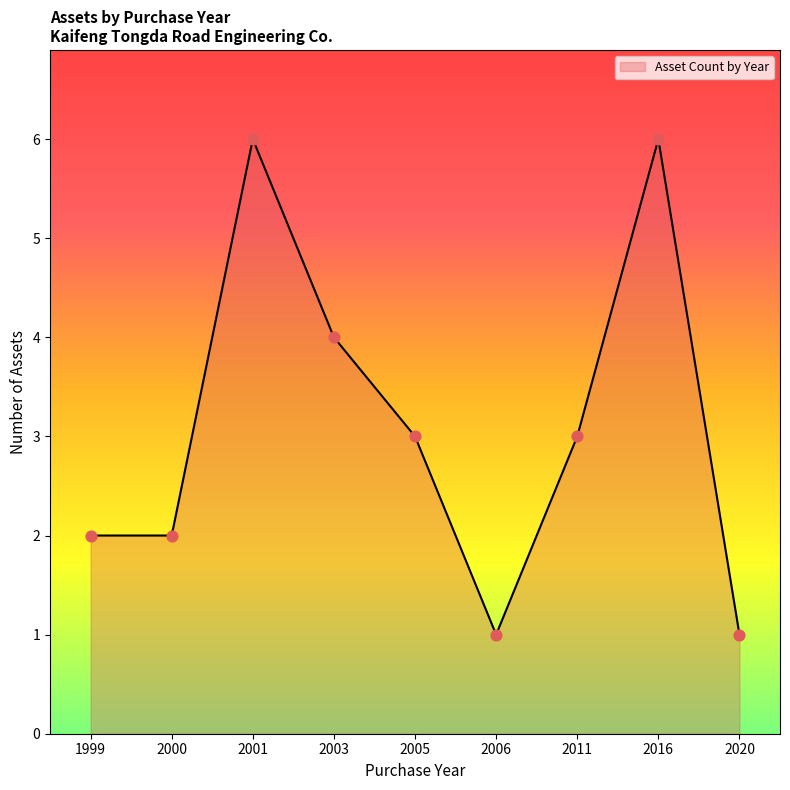

Between 2003 and 2000, which is larger?

2003